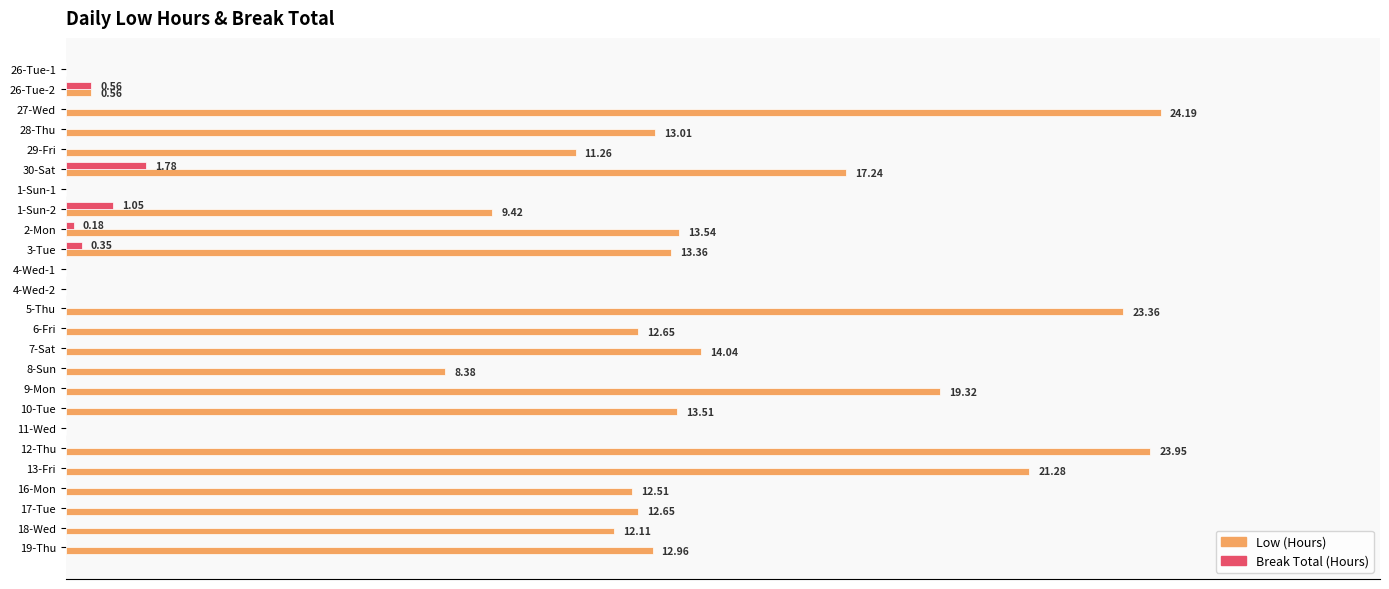

At which category is the sum across all series the highest?

27-Wed